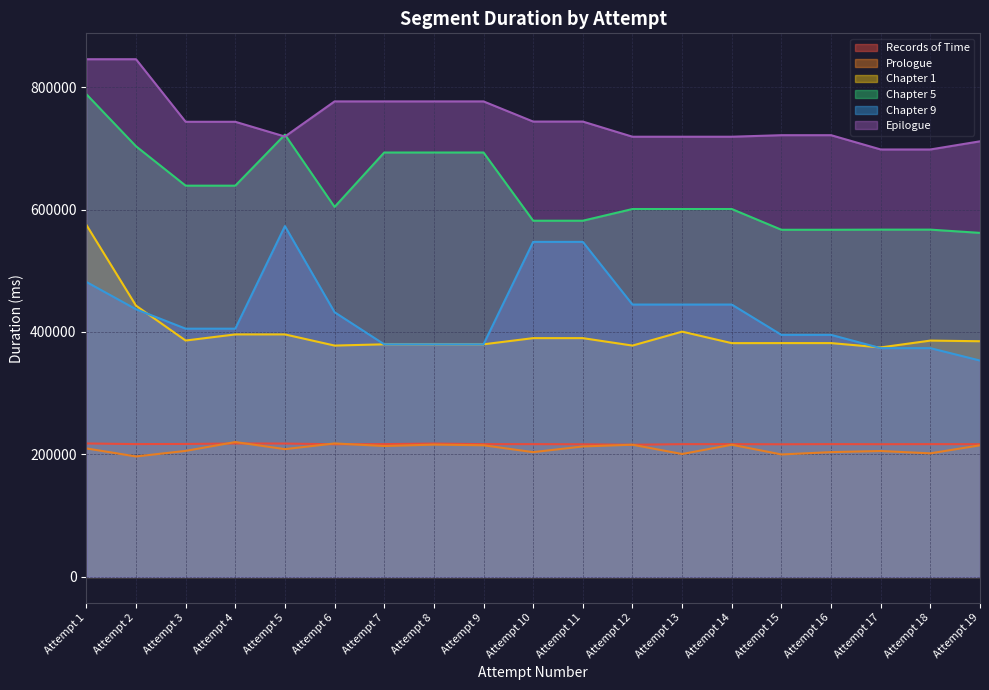

True or false: Chapter 9 and Epilogue intersect in this chart.

False